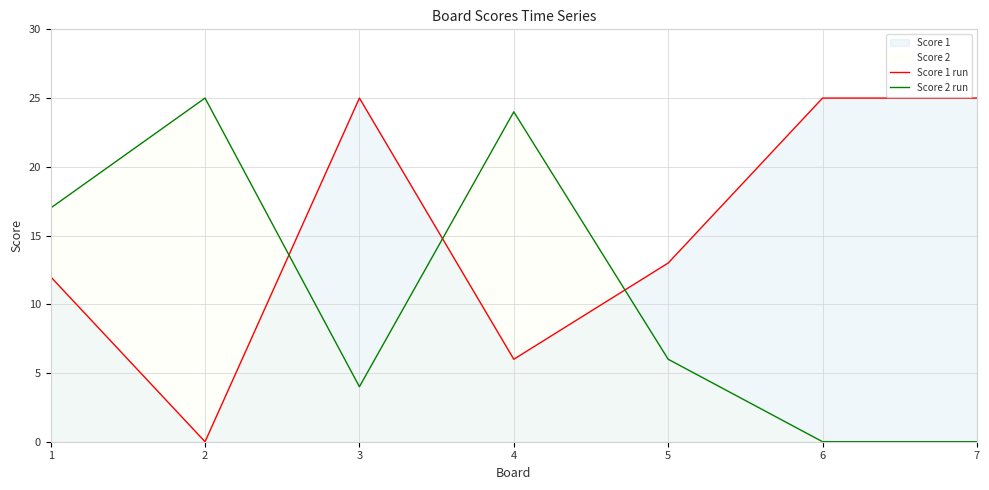

The Score 1 run series shows 38 at 7. True or false?

False